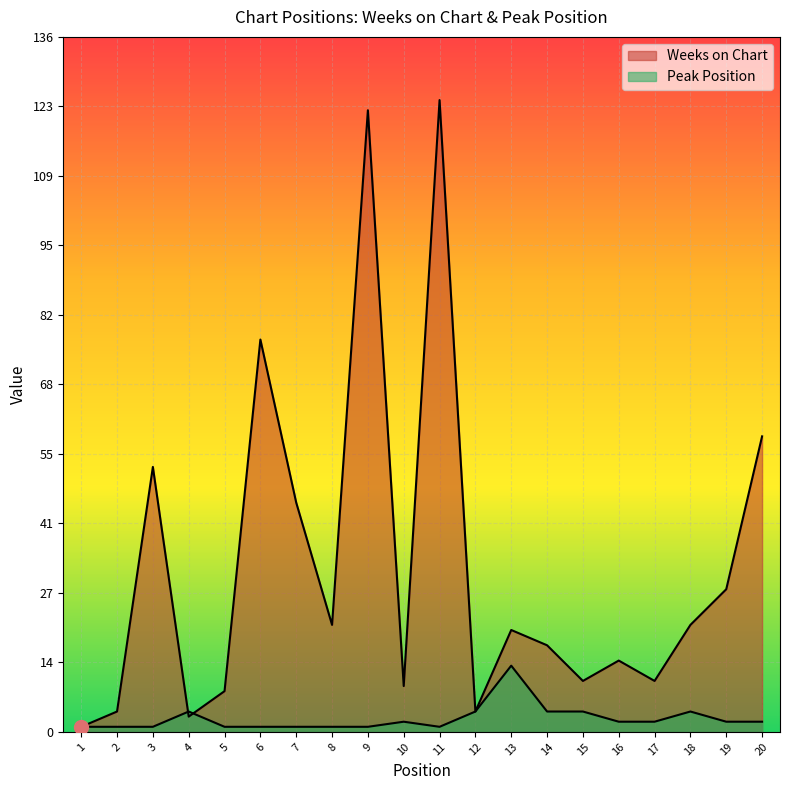

Which category has the lowest value in the Peak Position series?

1